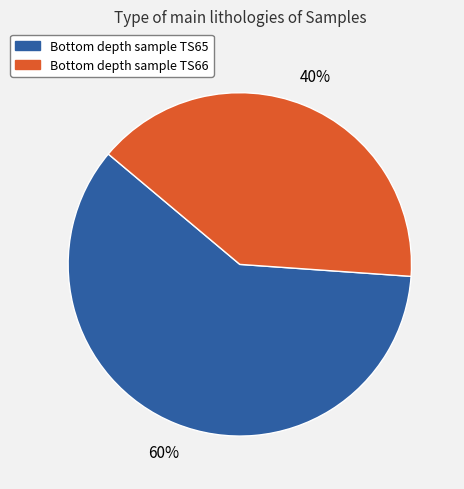

How many slices are in this pie chart?

2